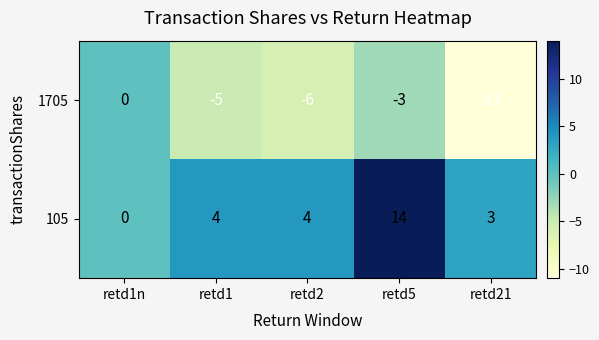

Which series has the widest spread of values?

105